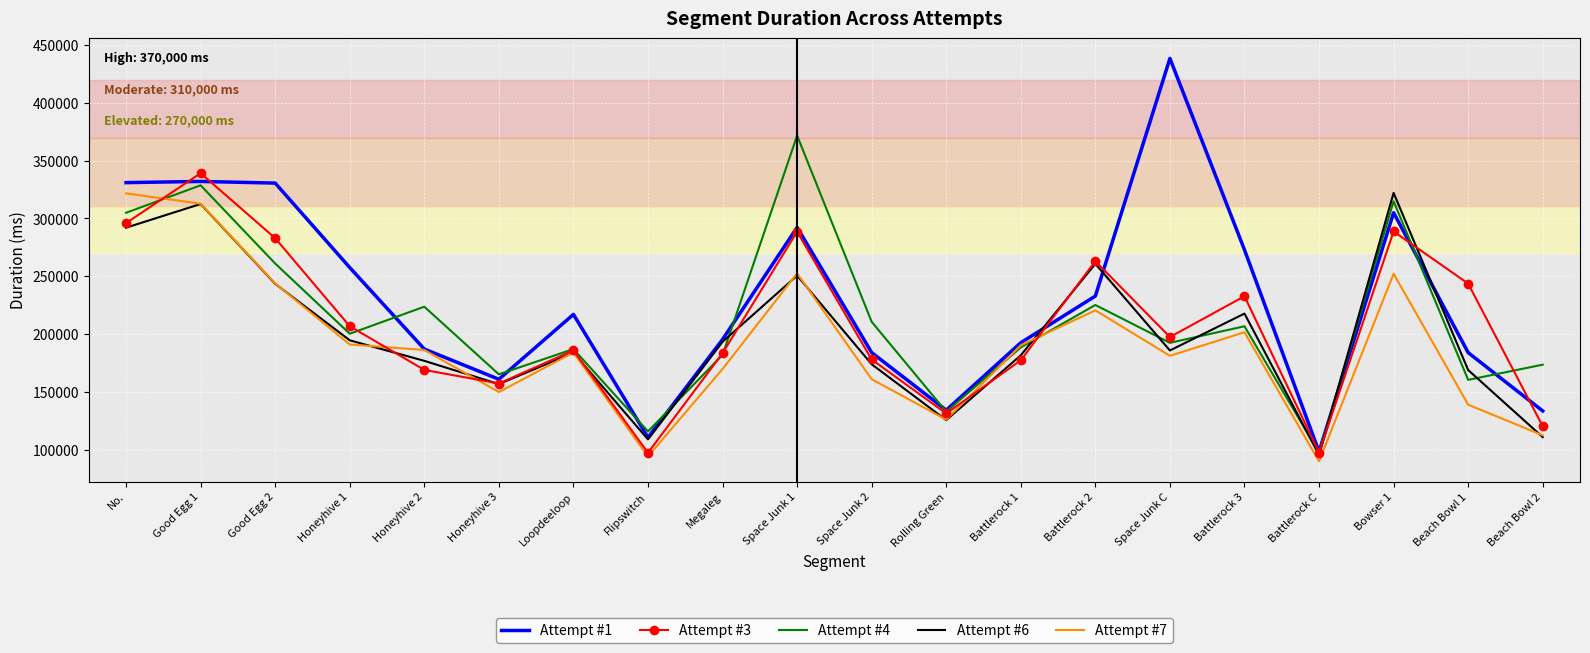

The value of Attempt #3 at Honeyhive 1 is 206841. True or false?

True